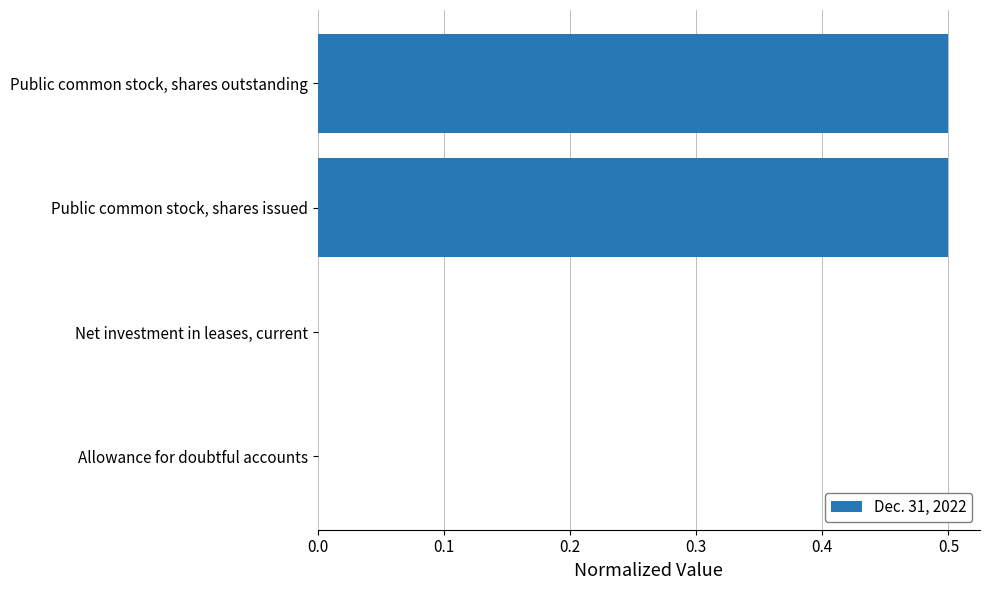

Which has a higher value, Net investment in leases, current or Public common stock, shares outstanding?

Public common stock, shares outstanding